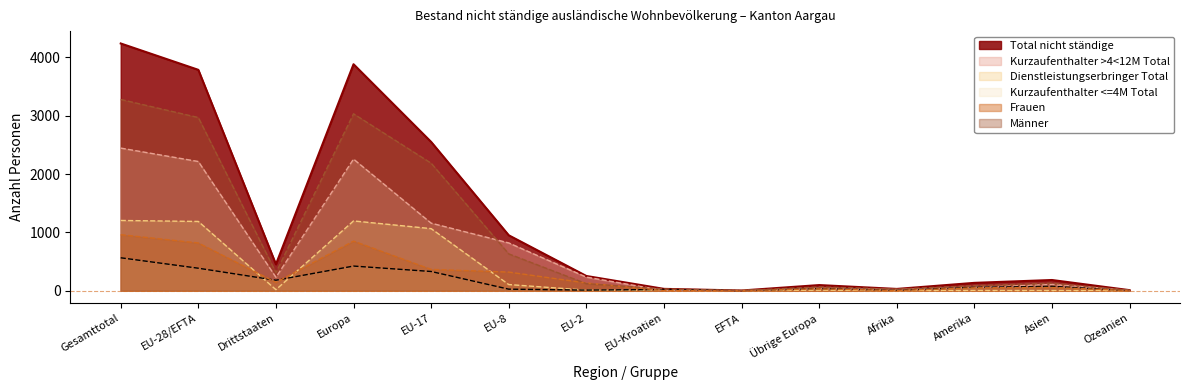

What is the maximum value shown in the chart?

4239